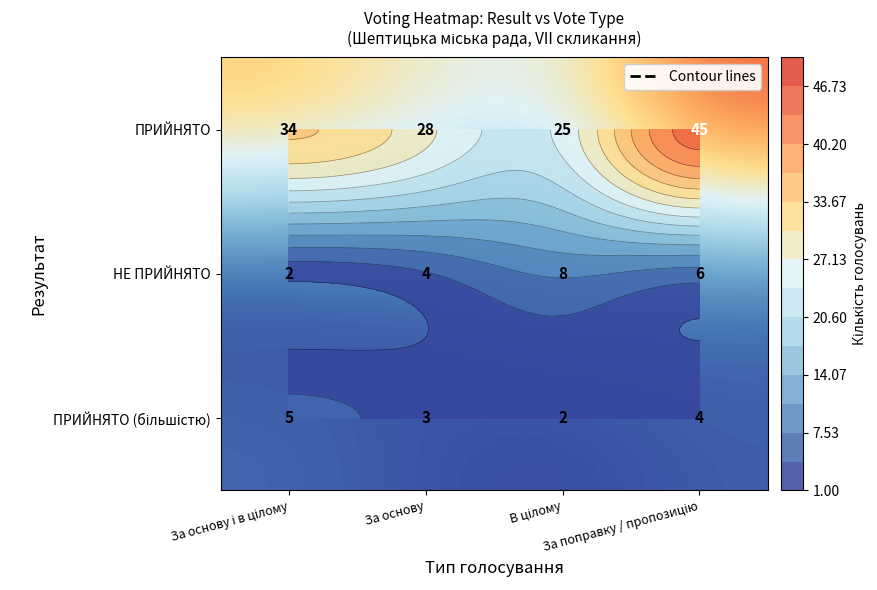

What is the maximum value for НЕ ПРИЙНЯТО?

8